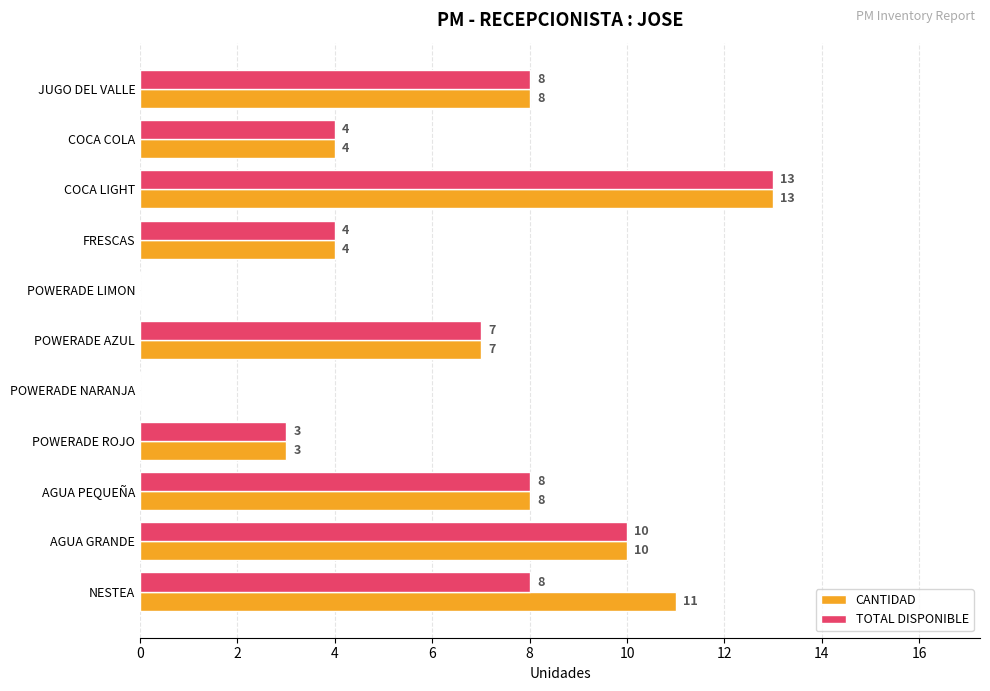

Which series has the largest total across all categories?

CANTIDAD